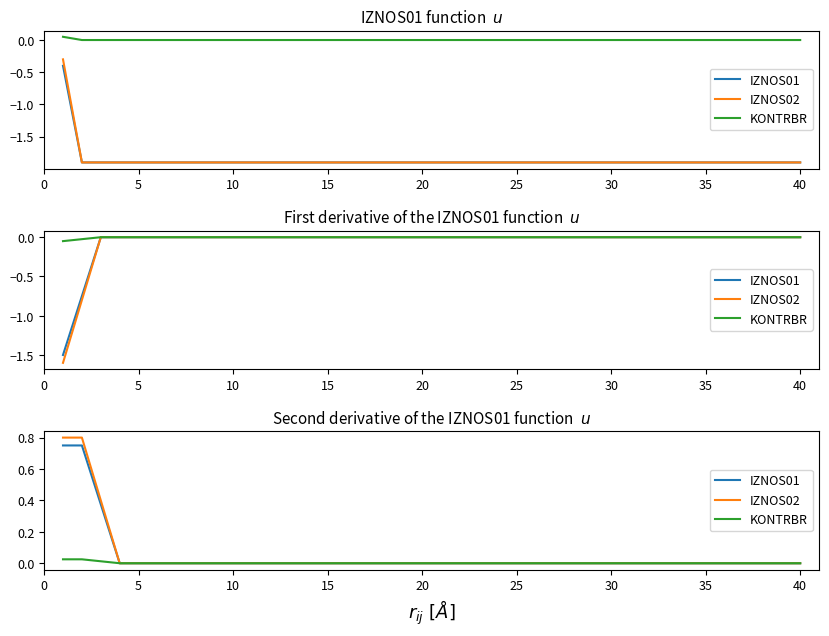

Where is IZNOS02 nearest to the value 0?

15